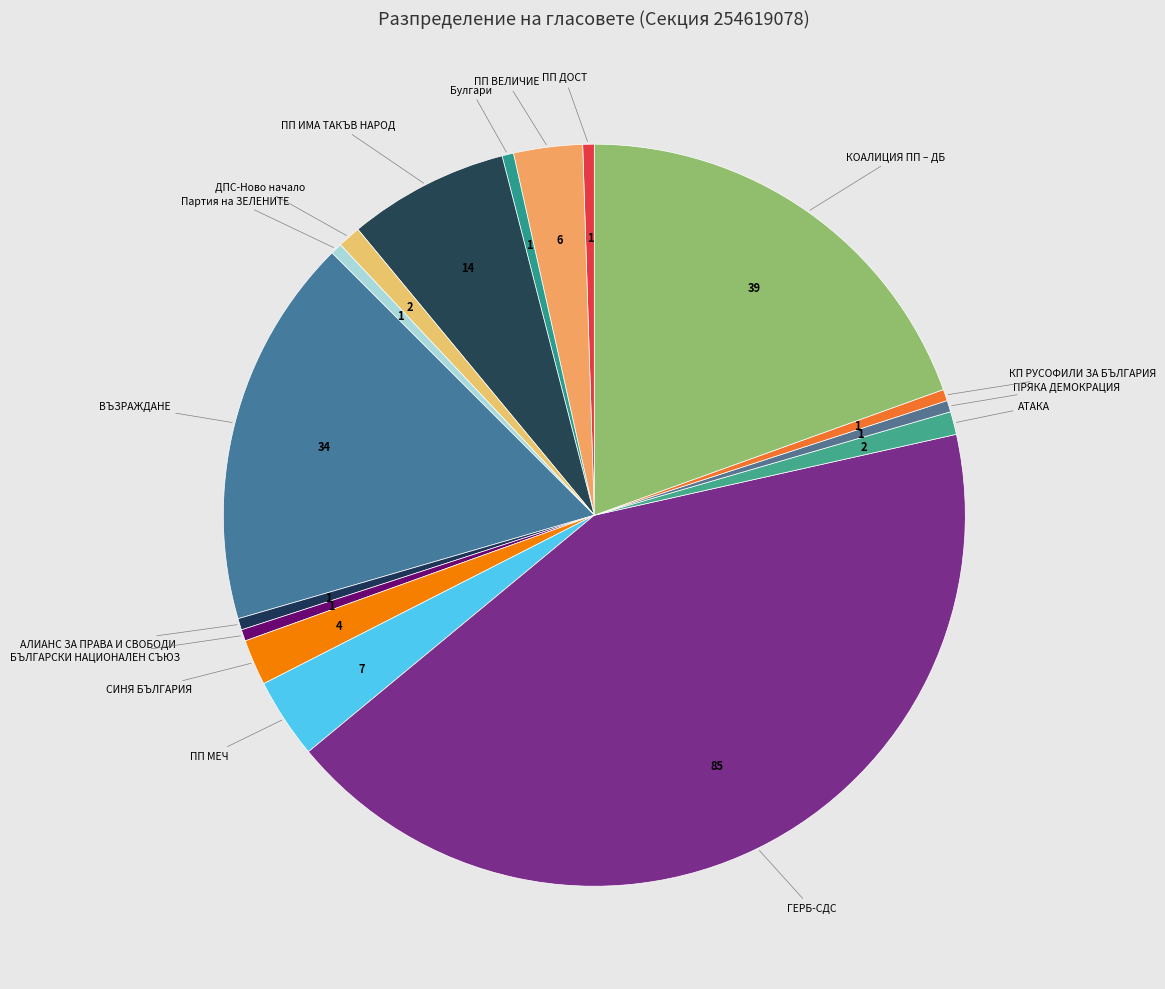

Approximately how many times larger is the value at Булгари compared to АЛИАНС ЗА ПРАВА И СВОБОДИ?

1.0